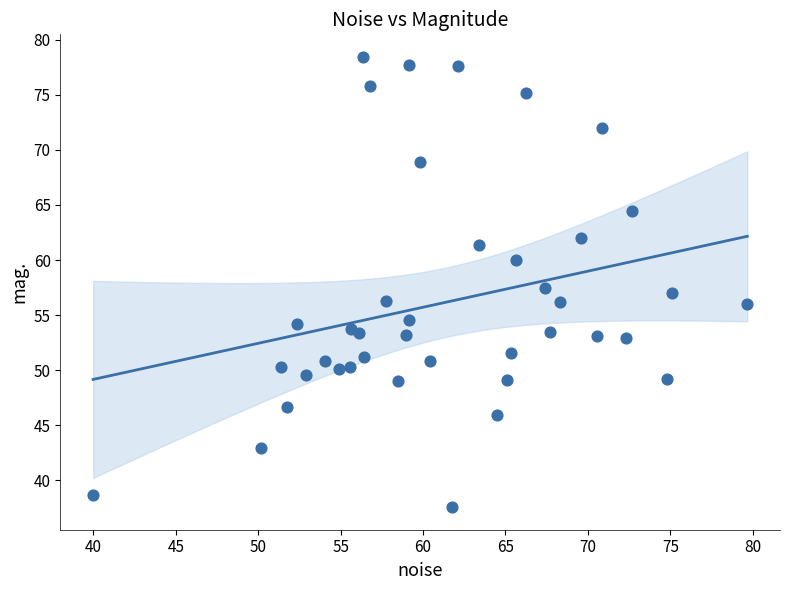

What Y value in the scatter plot is closest to 58?

57.4